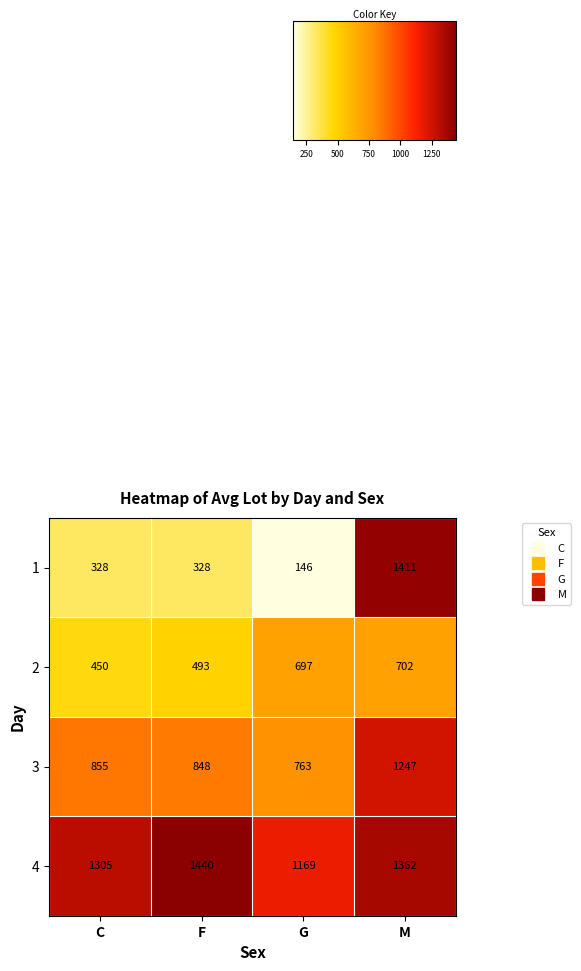

Which category has the highest value across all series?

F